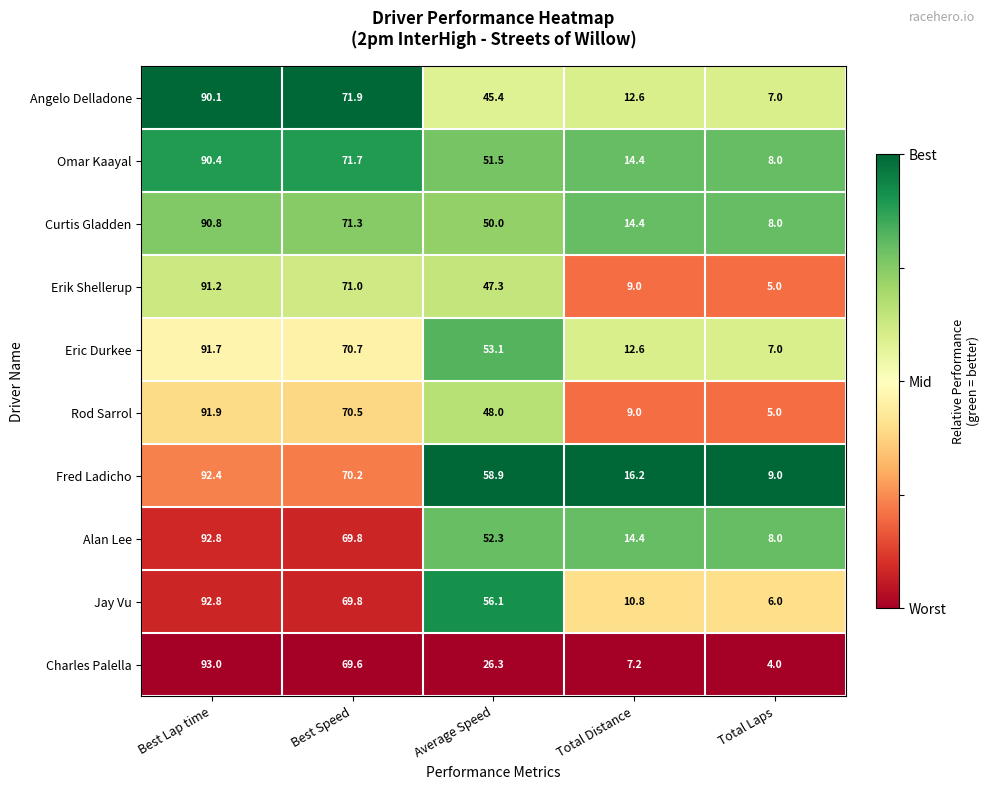

Which series has the largest total across all categories?

Fred Ladicho